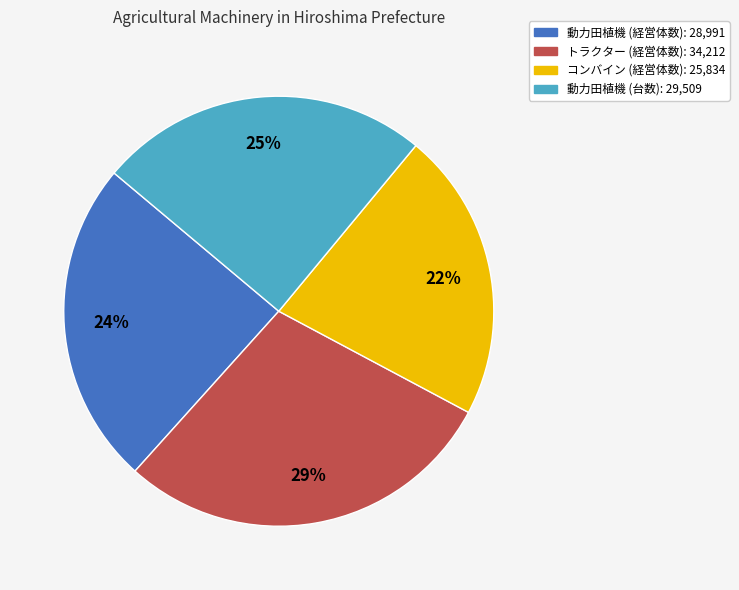

To the nearest percent, what is the difference between the largest and smallest slice percentages?

7%